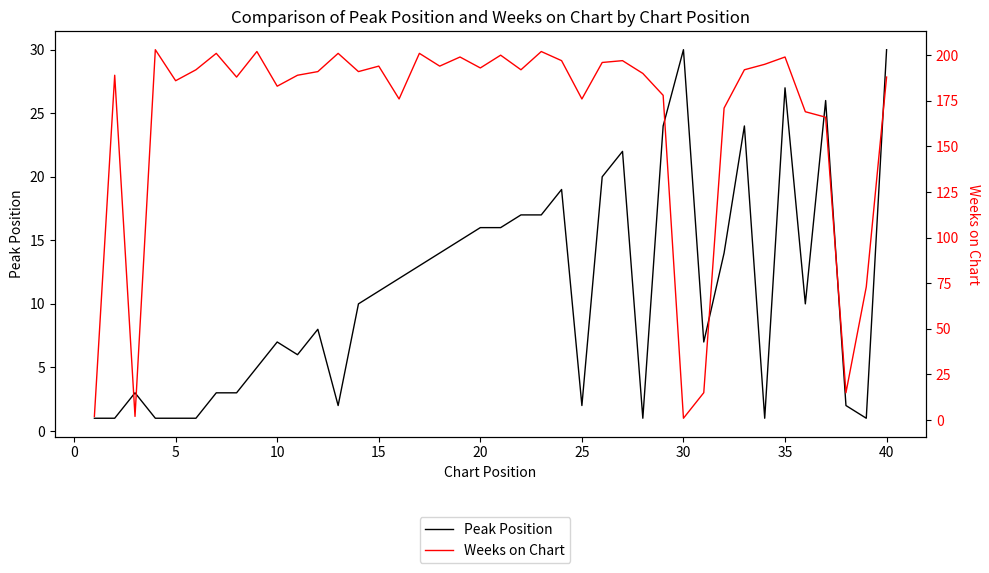

How many values in the Weeks on Chart series exceed 191?

19